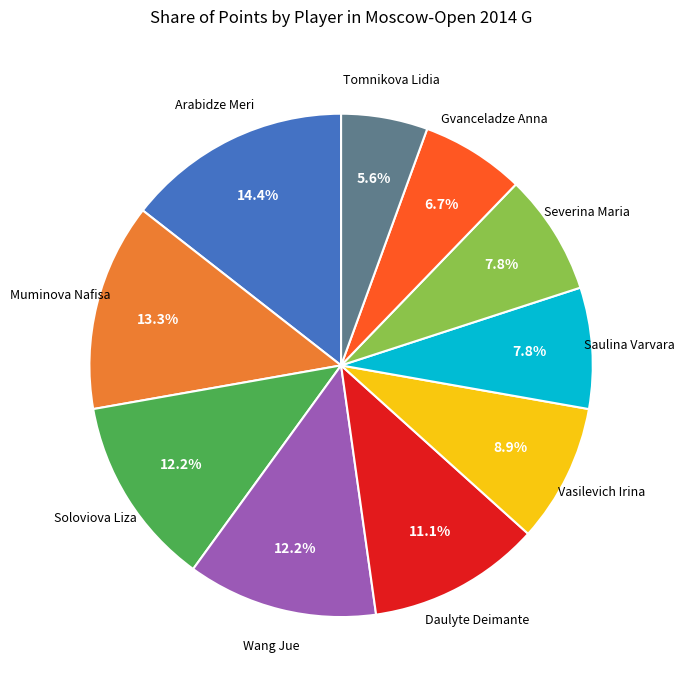

Does any single category account for the majority?

No